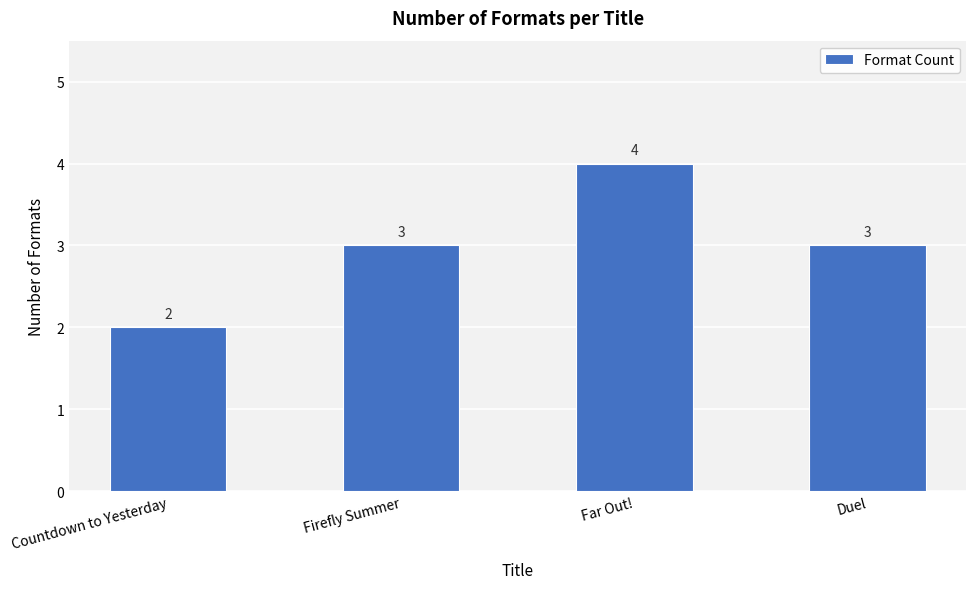

Which label corresponds to the smallest value in the chart?

Countdown to Yesterday